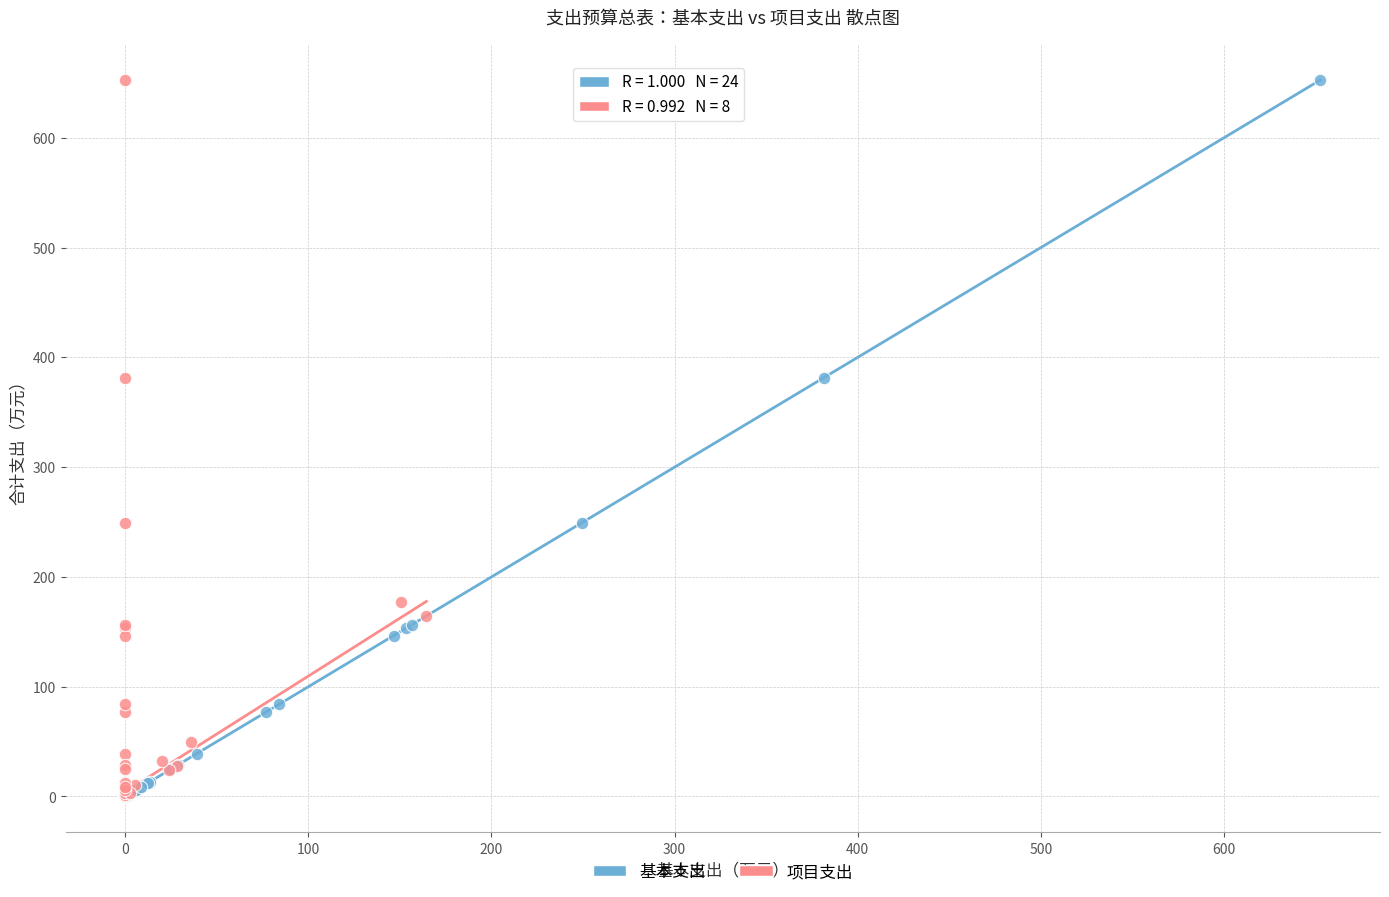

Which series has the widest spread of Y values?

基本支出